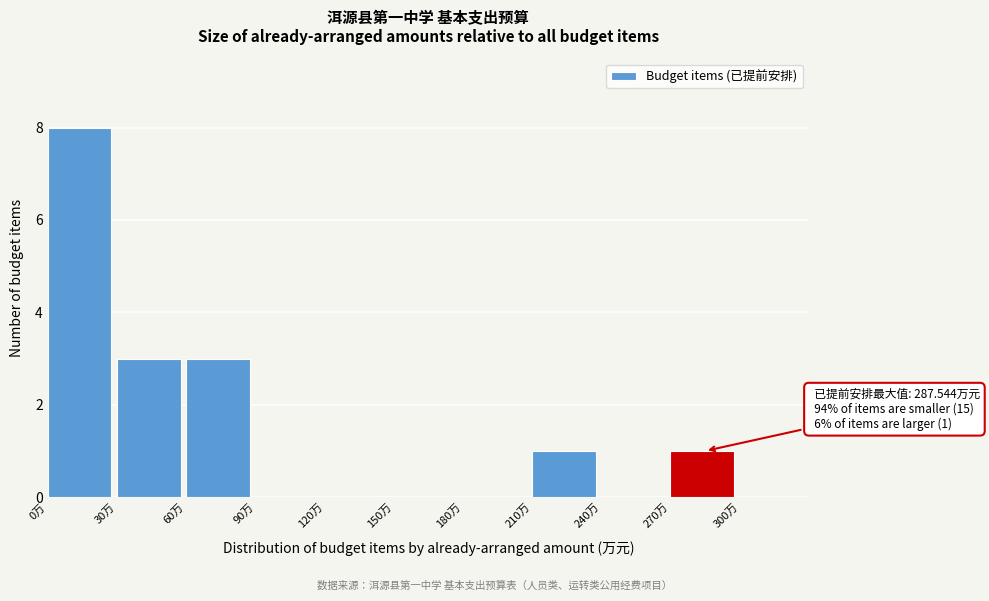

Over which range of the x-axis is the bar tallest?

0 to 30